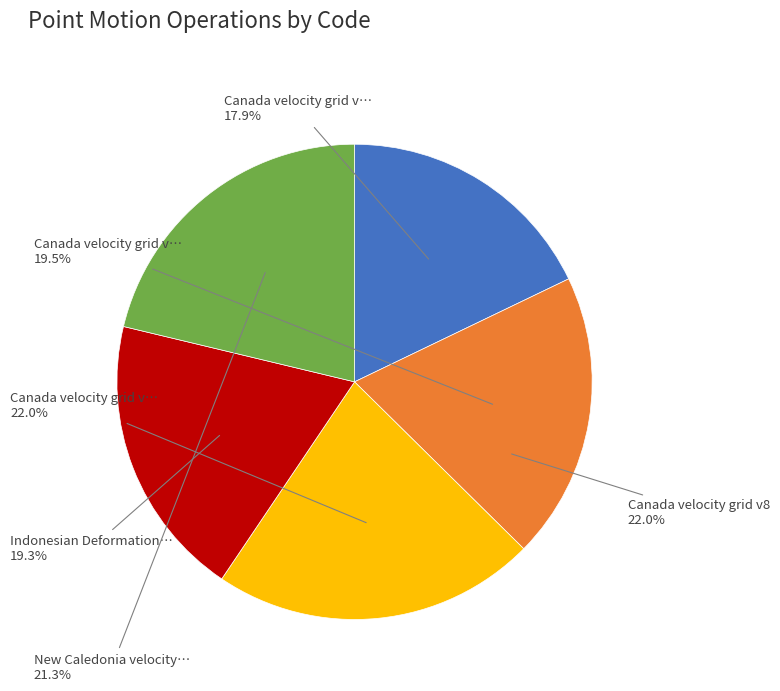

Rank the categories by value from lowest to highest.

Canada velocity grid v6, Indonesian Deformation Model 2020, Canada velocity grid v7, New Caledonia velocity model 2015, Canada velocity grid v8